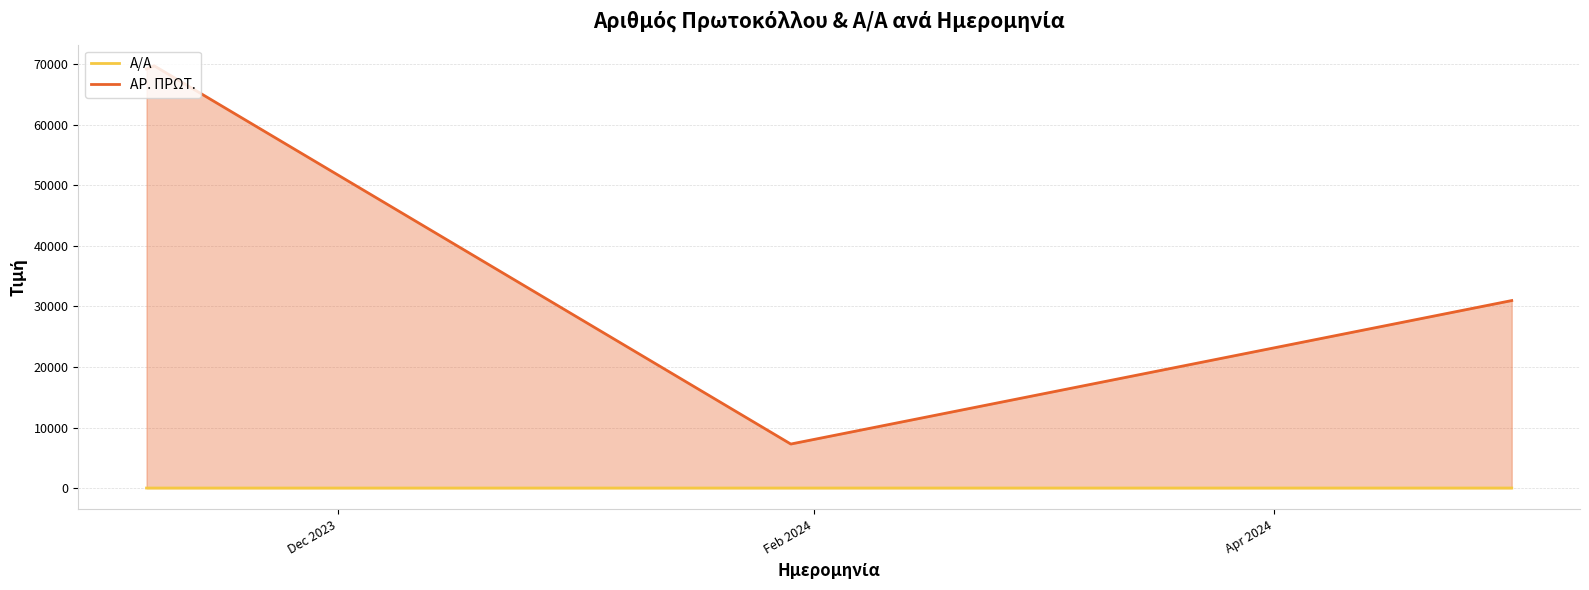

Which series has the largest total across all categories?

ΑΡ. ΠΡΩΤ.